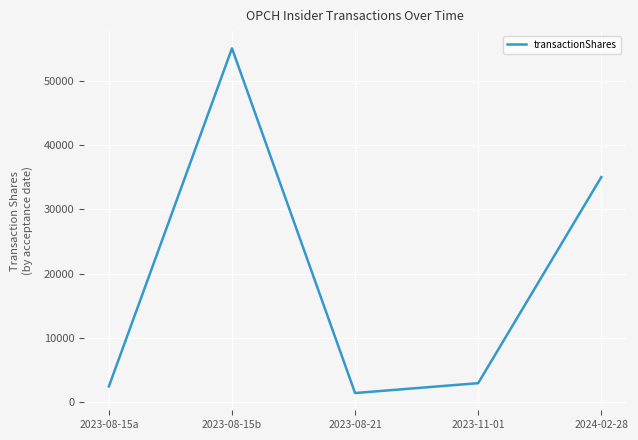

Reading left to right, what are all the values shown in this chart?

2500	55000	1465	3000	35000